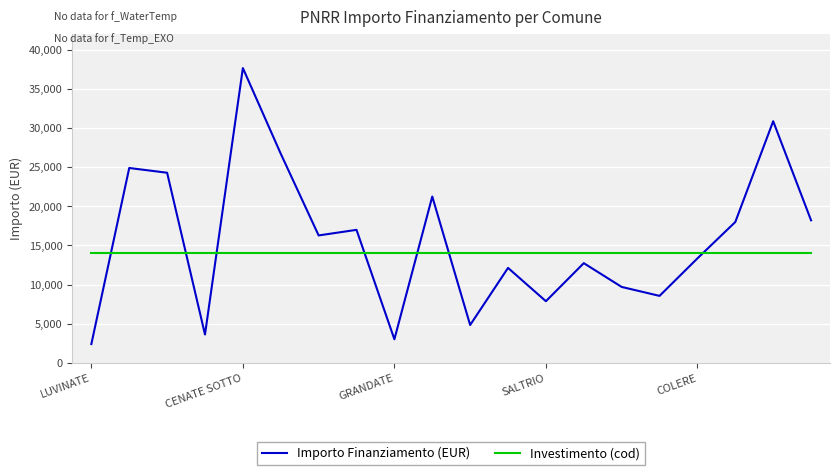

List the series in order of their overall mean, lowest first.

Investimento (cod), Importo Finanziamento (EUR)